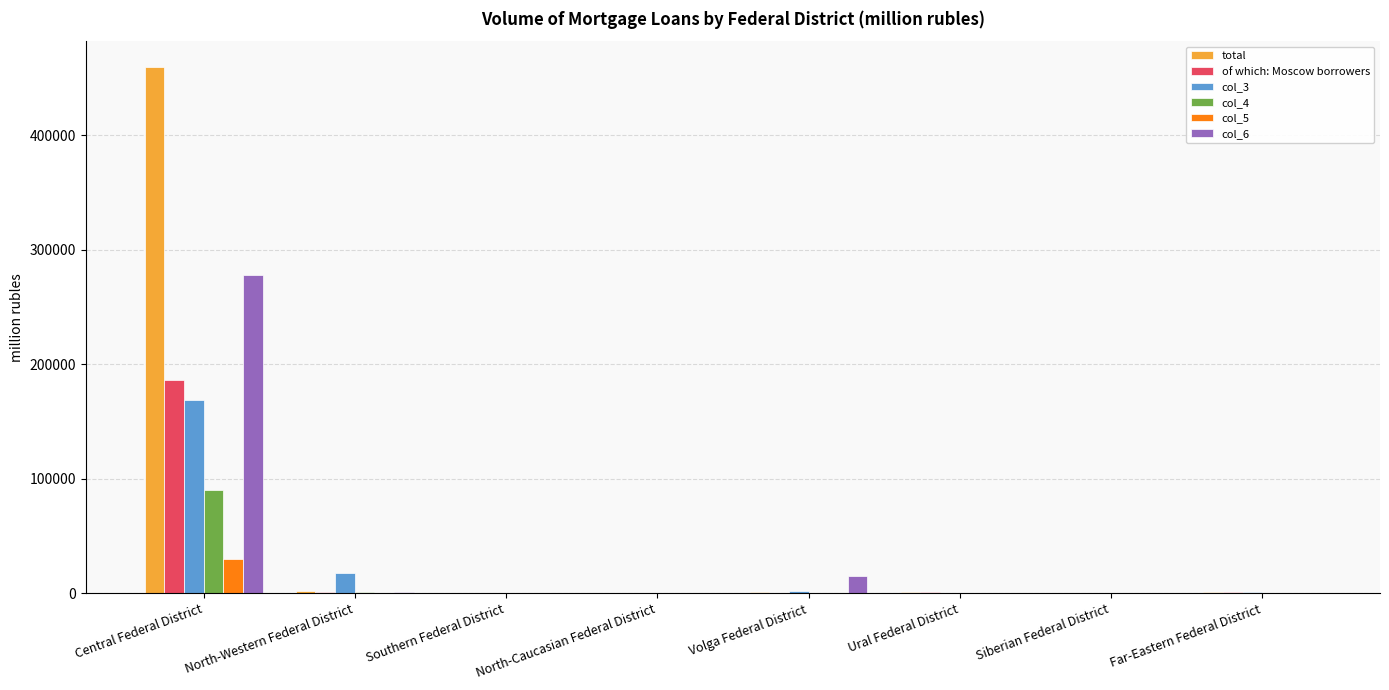

True or false: of which: Moscow borrowers has a value of -70860 at North-Caucasian Federal District.

False